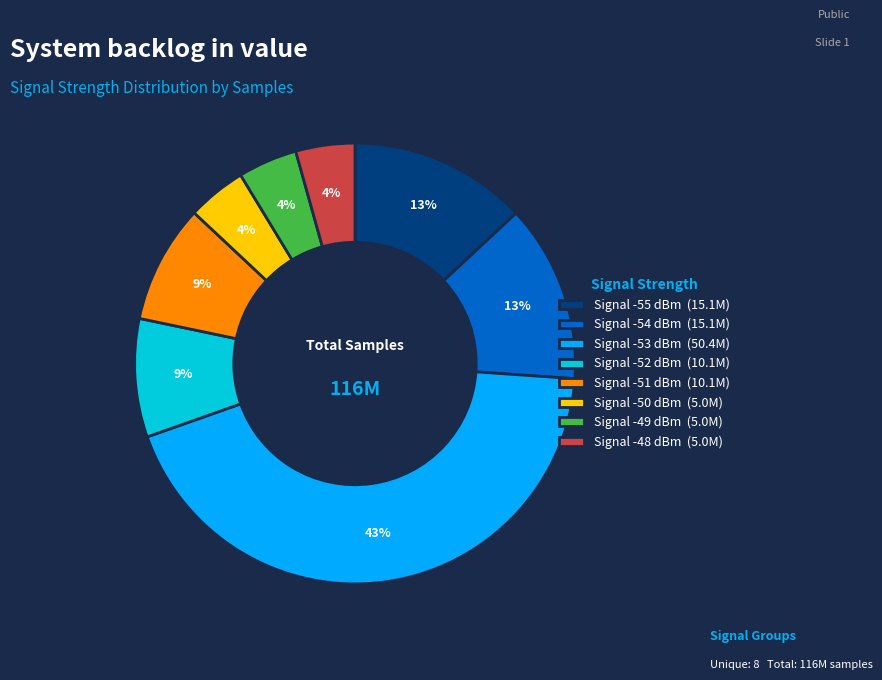

What percentage is the Signal -52 dBm (10.1M) slice, to the nearest percent?

9%